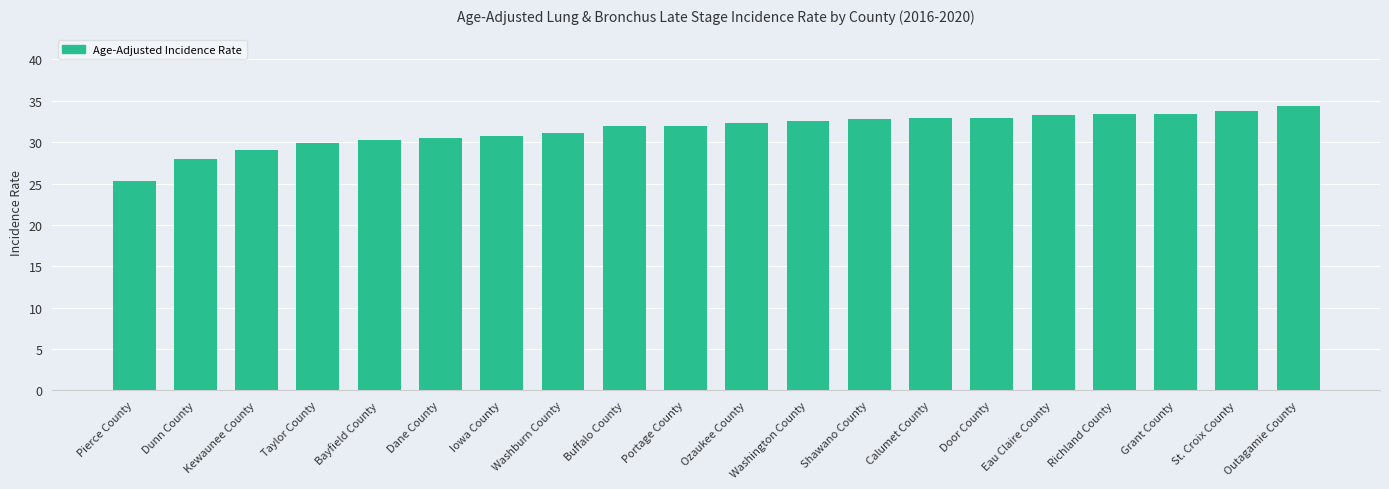

What is the change in value from Pierce County to Washington County?

+7.2